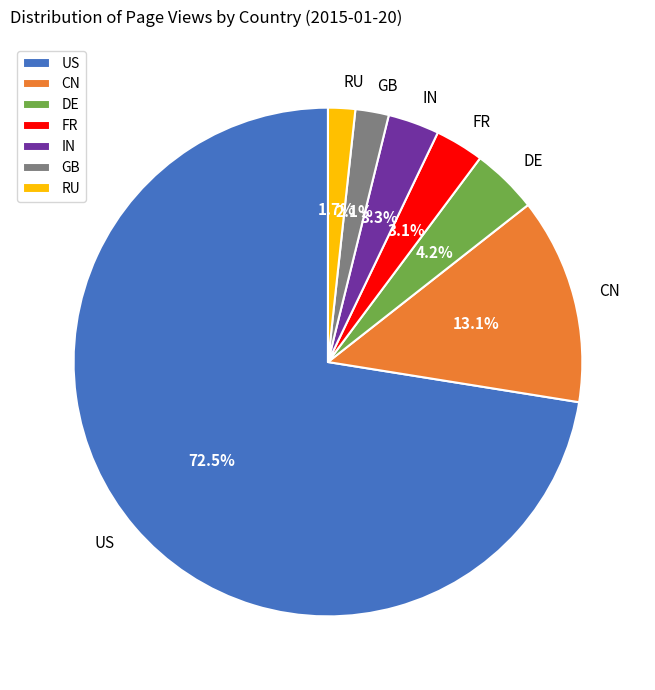

Between GB and DE, which is larger?

DE